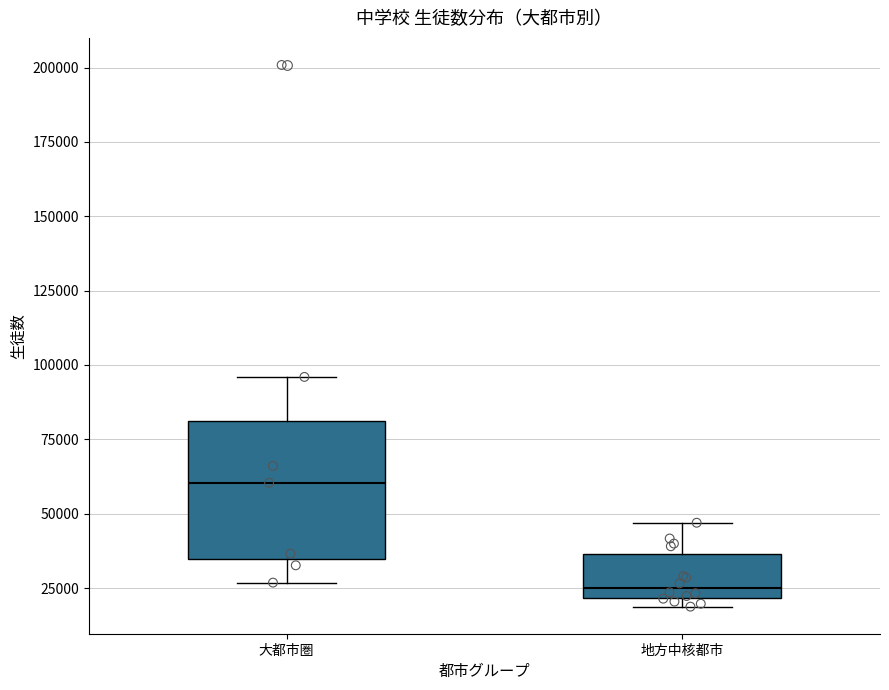

Reading left to right, transcribe this box plot: for each box, give where its median line is, the range the box spans, and where its two whiskers end, as read against the y-axis. The values are not printed on the chart, so give them approximately, as read against the axis.

大都市圏: median 60000, box 35000 to 80000, whiskers 25000 to 95000
地方中核都市: median 25000, box 20000 to 35000, whiskers 20000 (just below the box's lower edge) to 45000